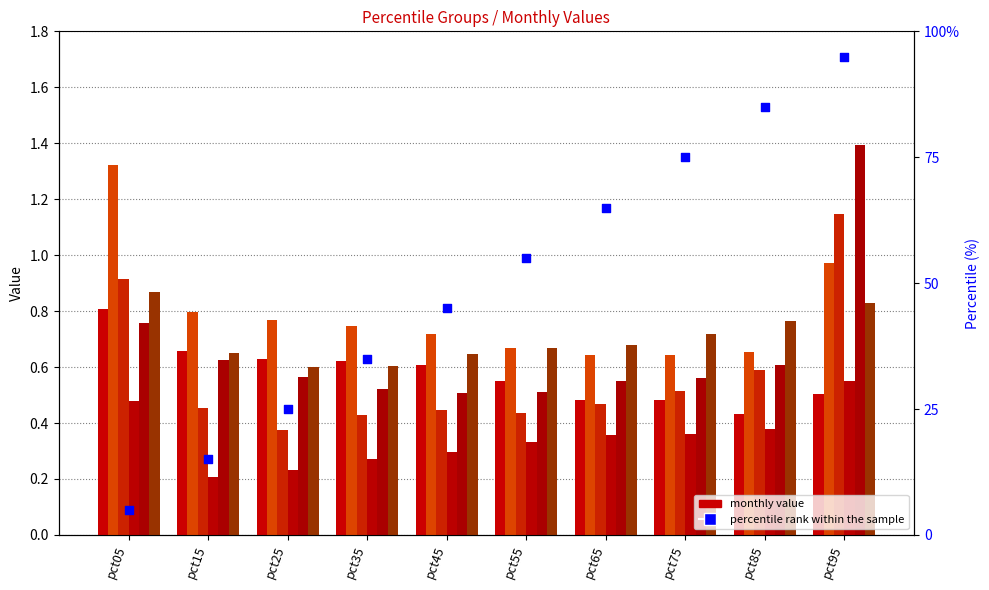

What is the total value across all series at pct15?

3.4